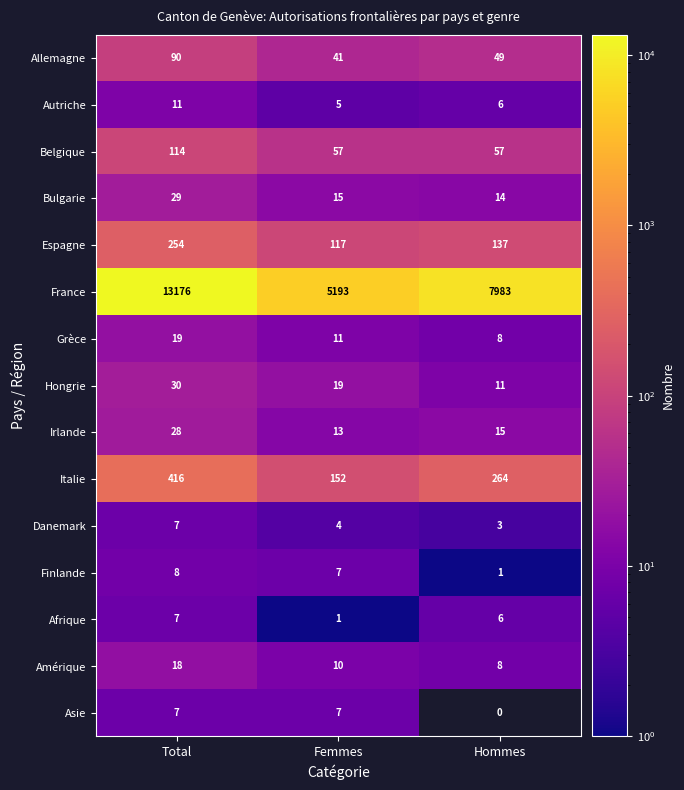

What is the maximum value for Grèce?

19